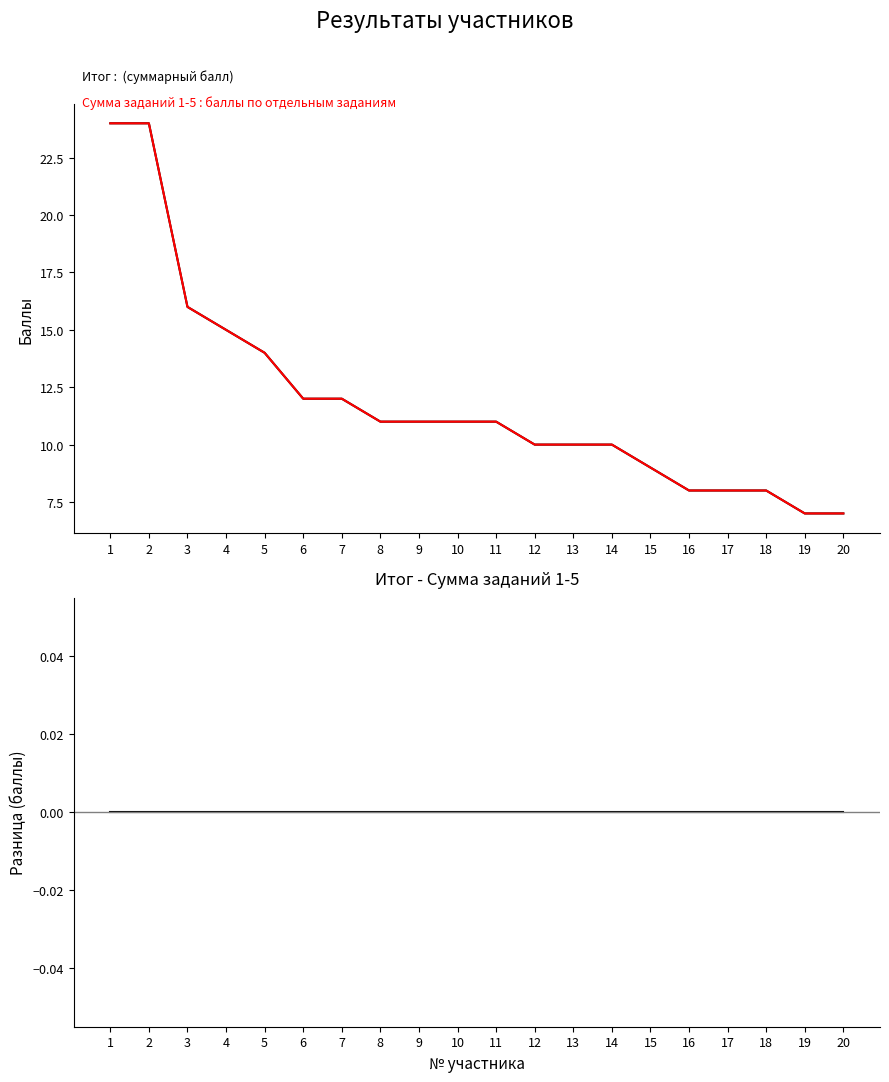

Where is Разница nearest to the value 0?

1